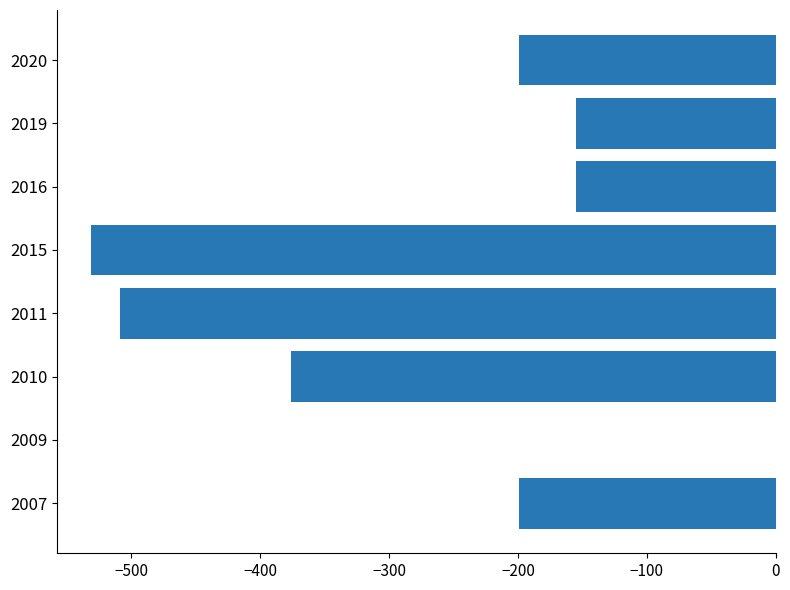

Reading bottom to top, what are all the values shown in this chart?

2007=-199	2009=0	2010=-376	2011=-509	2015=-531	2016=-155	2019=-155	2020=-199